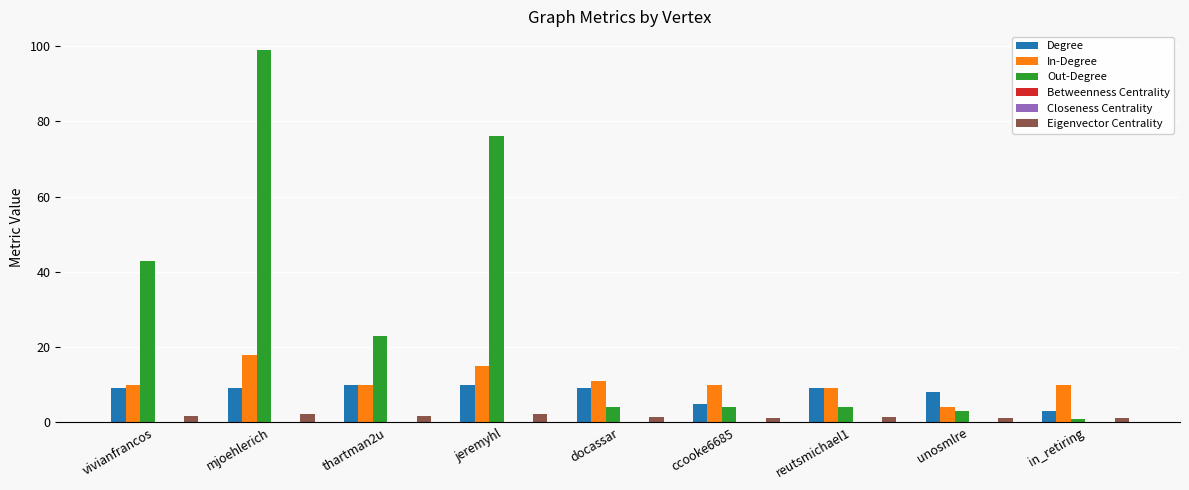

What is the sum of all Degree values?

72.0